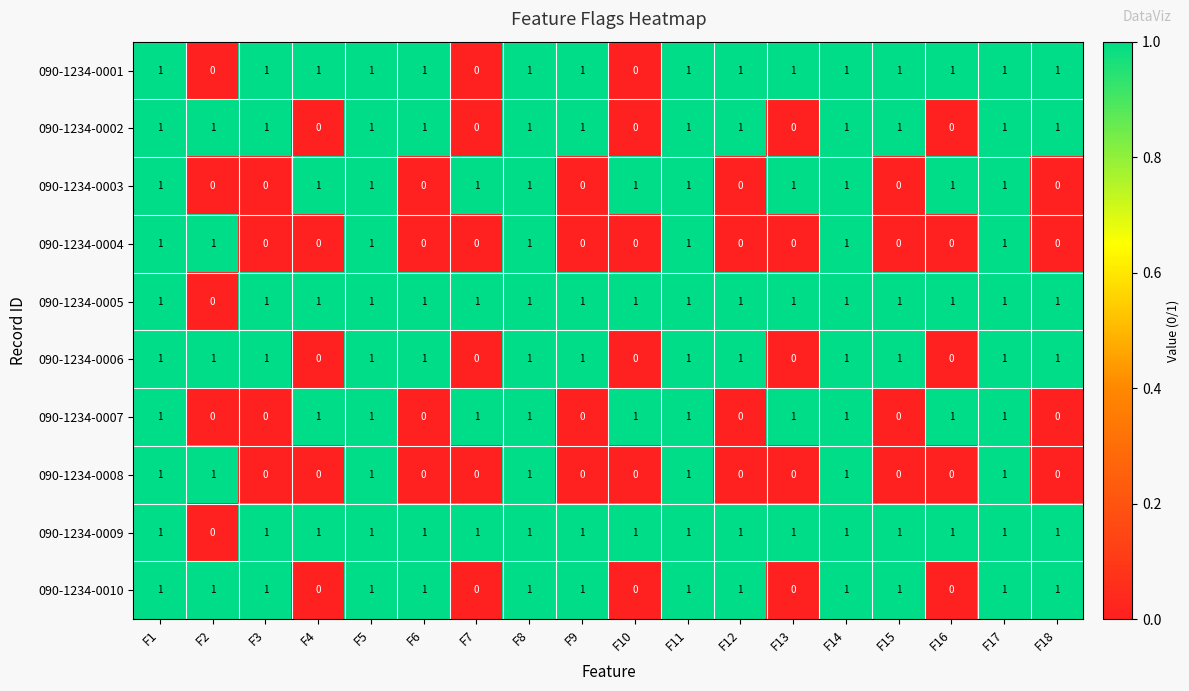

Is it true that 090-1234-0010 equals 2 at F15?

False